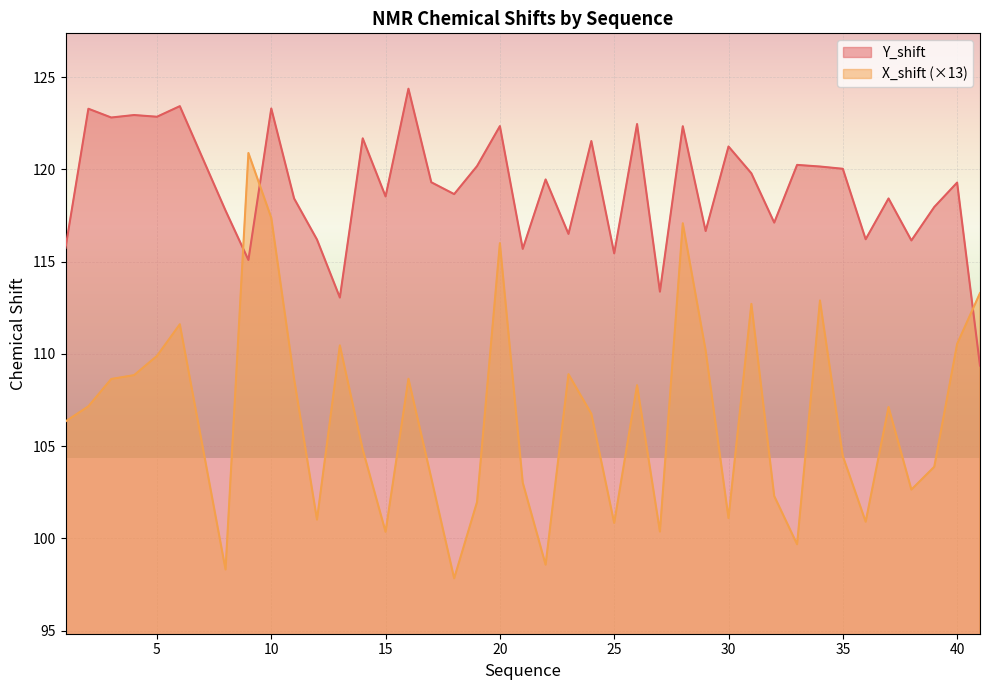

Which series changed the most between 34 and 40?

X_shift